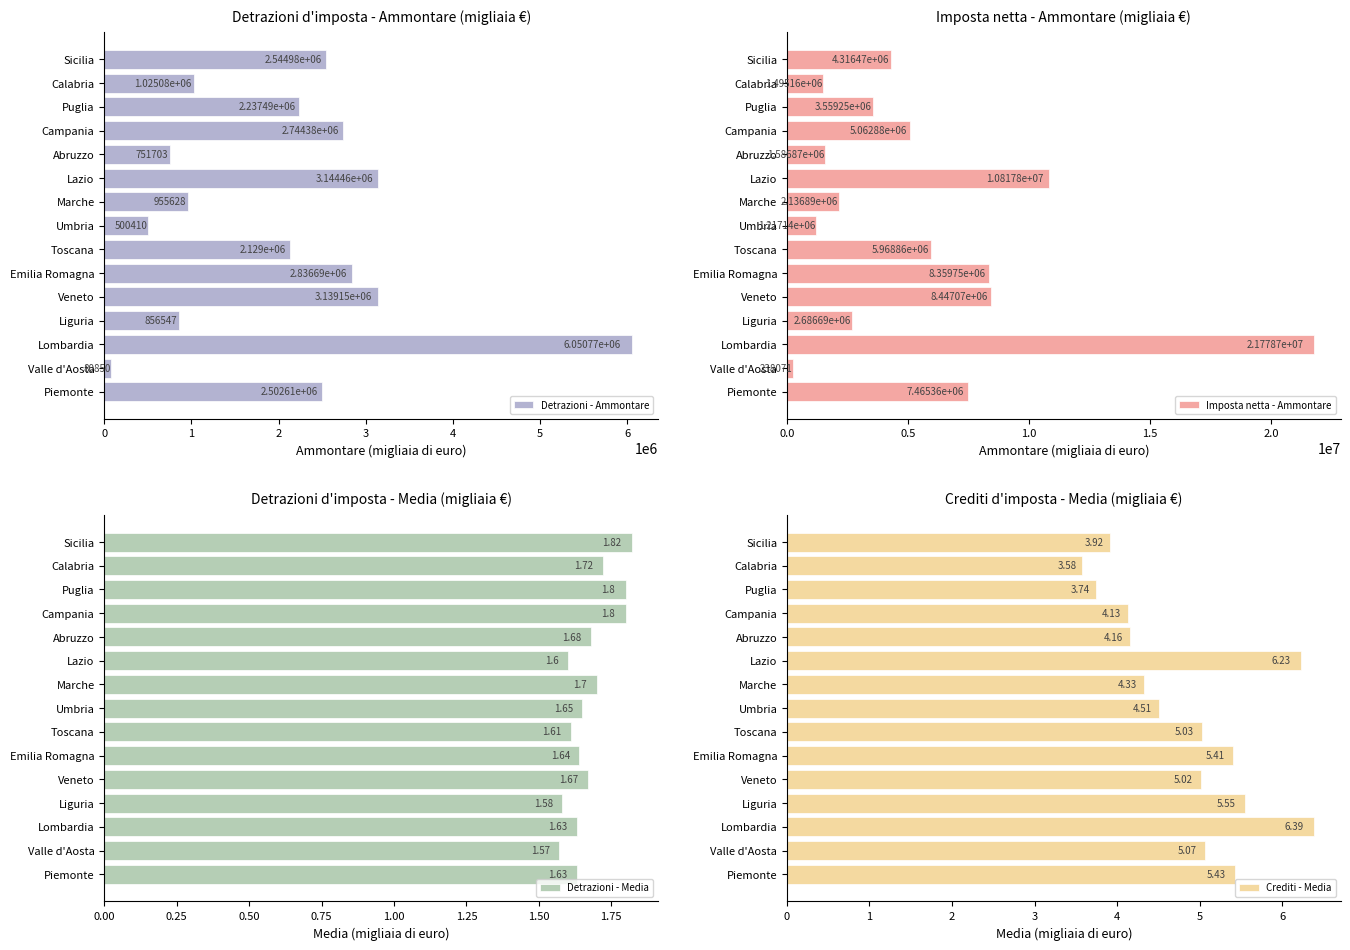

Where is Detrazioni - Ammontare nearest to the value 3065812?

Veneto